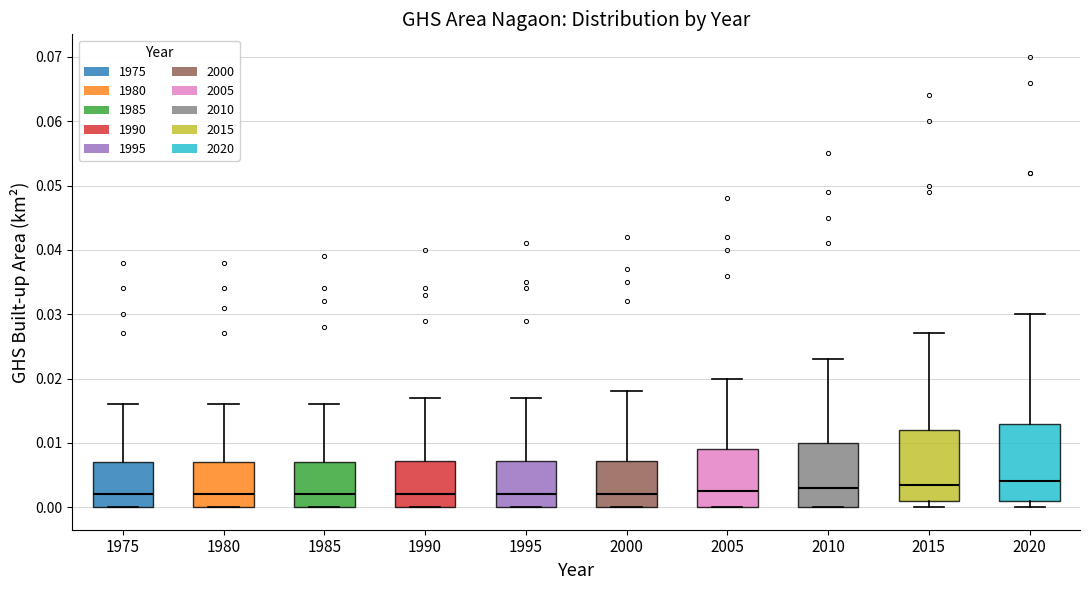

Where does the upper whisker of the box at x = 1990 end on the y-axis? The values are not printed on the chart, so give them approximately, as read against the axis.

0.017